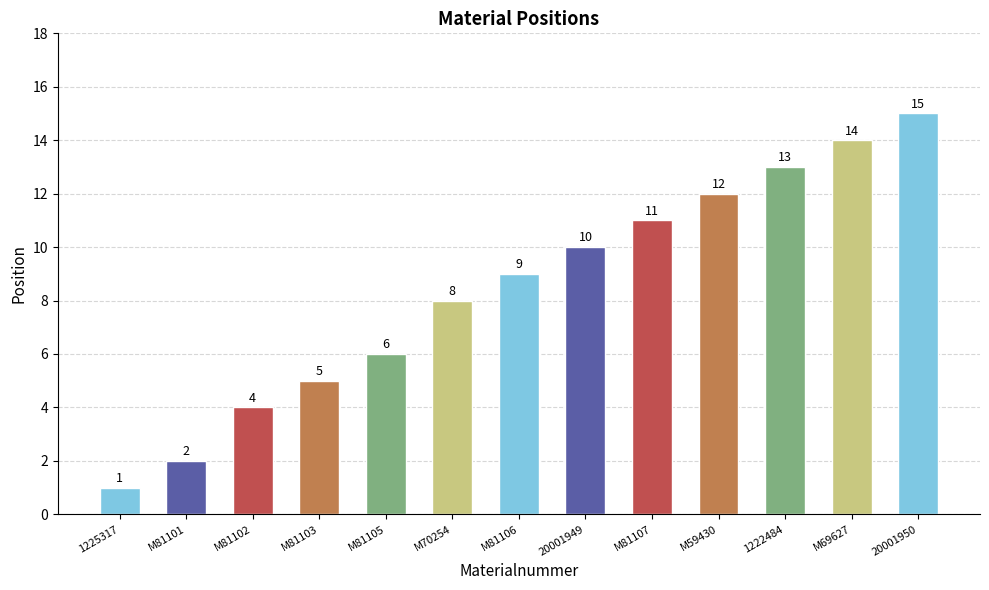

What is the difference between the maximum and minimum values?

14